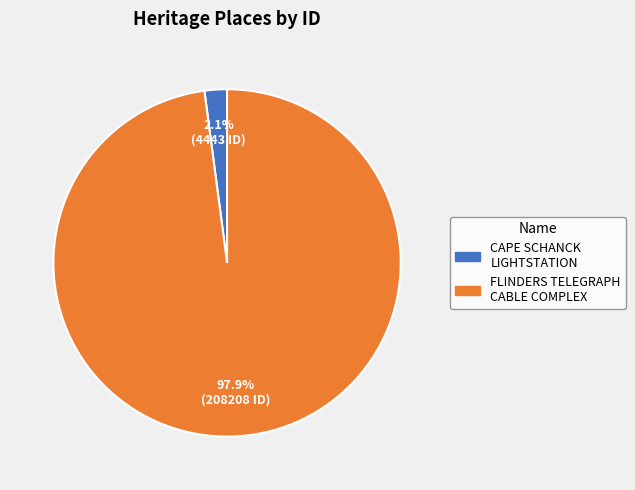

Is there any slice that represents more than half of the pie?

Yes